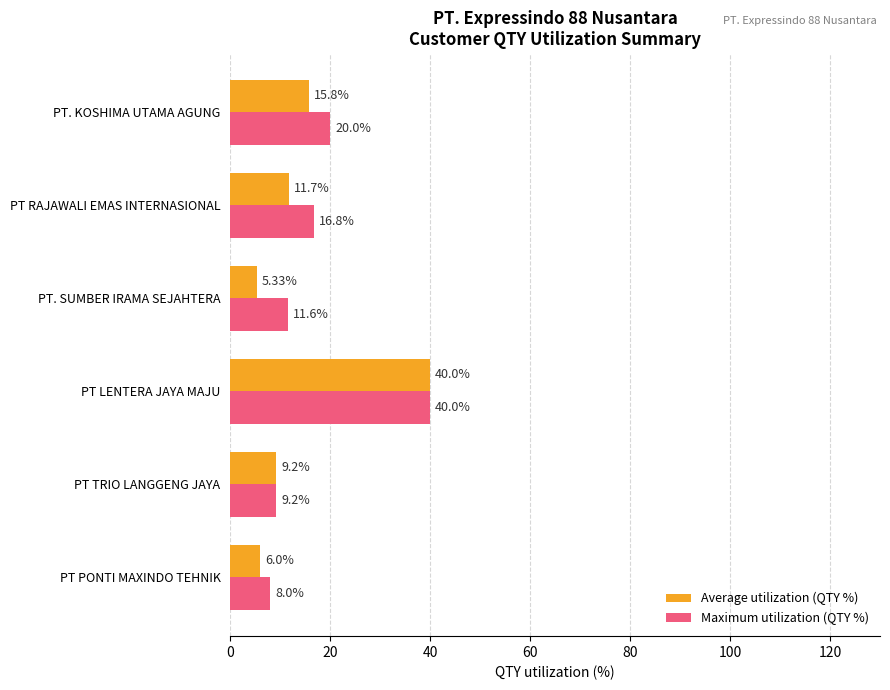

How many values in the Maximum utilization (QTY %) series exceed 16?

3